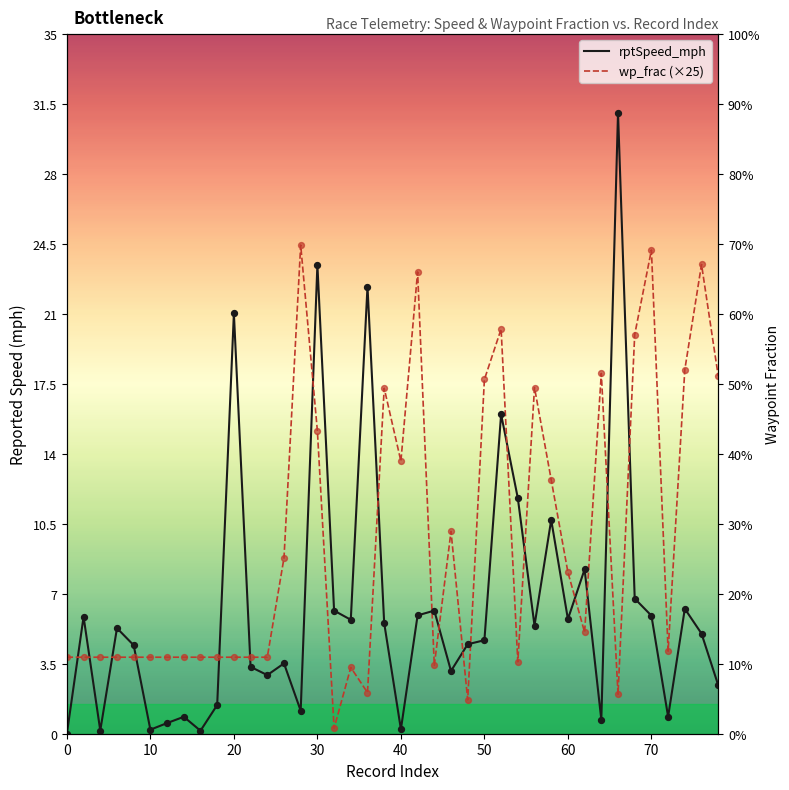

What are all the series names shown in the legend?

rptSpeed_mph, wp_frac (×25)